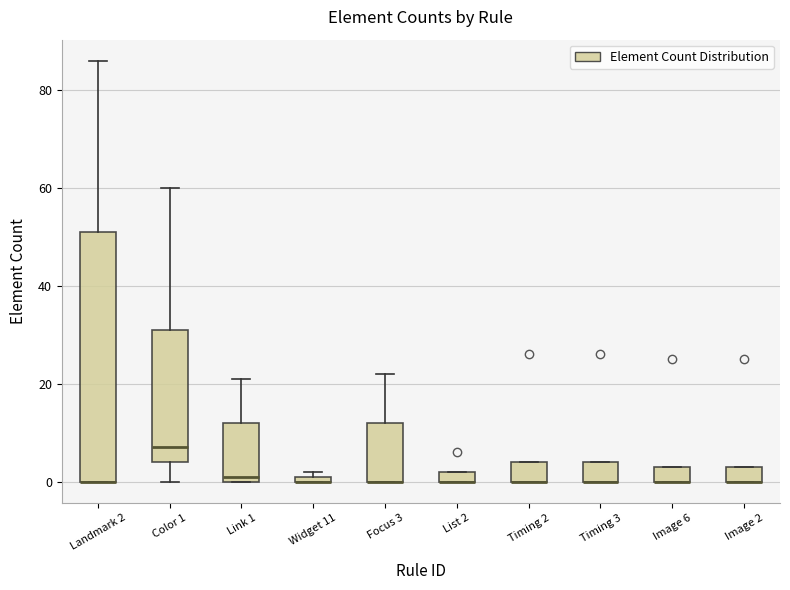

Where is the lower edge of the box for Timing 2 on the y-axis? The values are not printed on the chart, so give them approximately, as read against the axis.

0